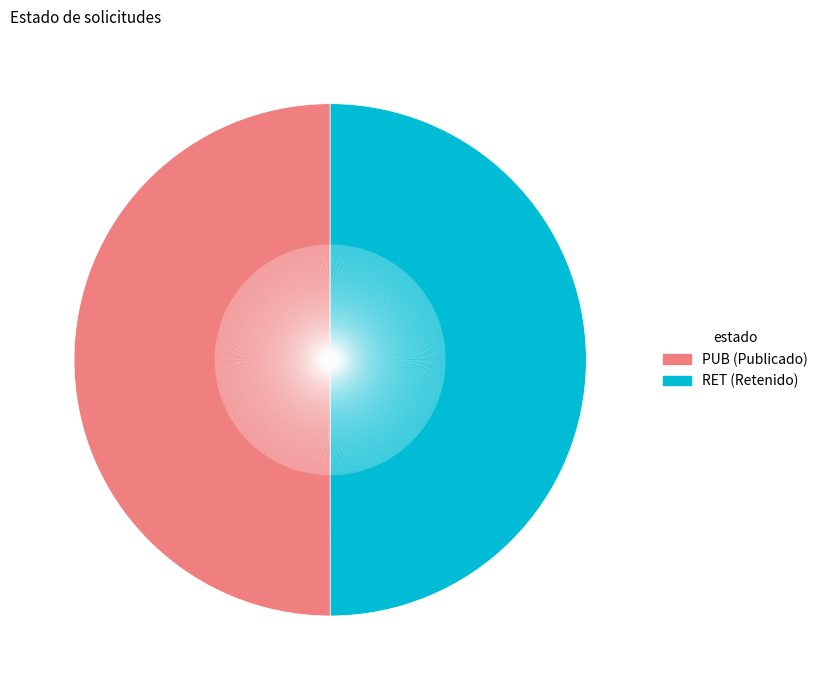

What is the ratio of the value at RET to the value at PUB?

1.0